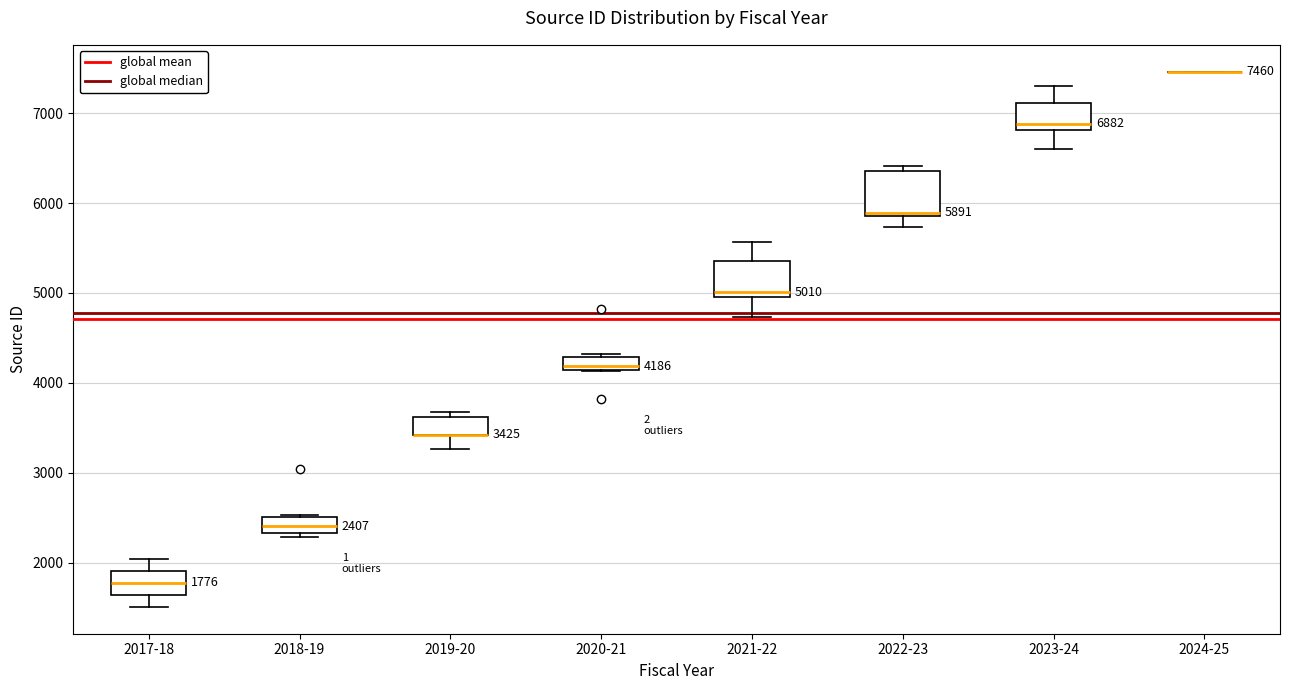

Which box is the tallest, from its lower edge to its upper edge?

2022-23